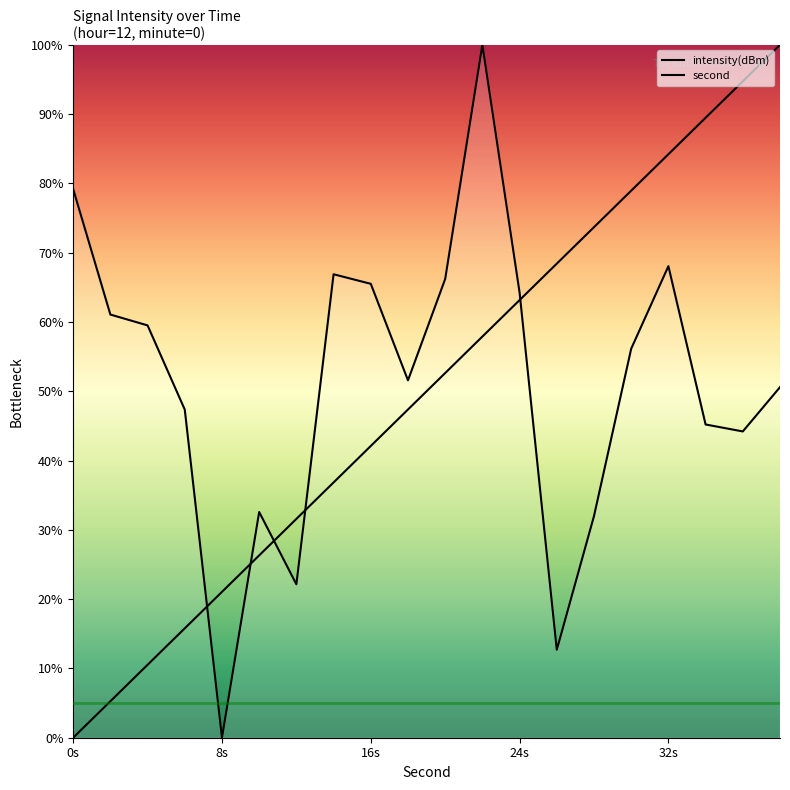

True or false: second and intensity(dBm) intersect in this chart.

True